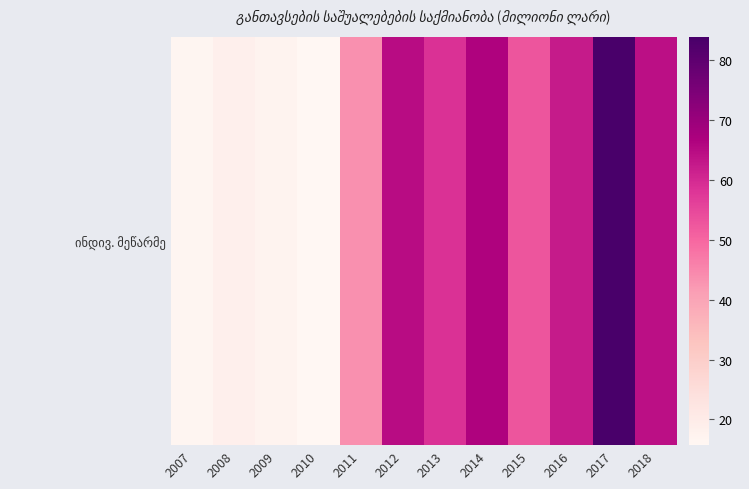

At which label does the data first exceed 58?

2012